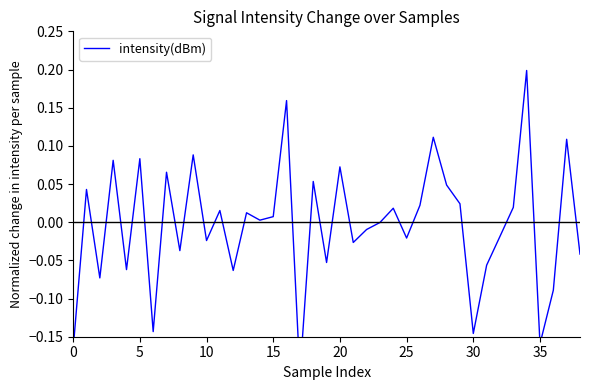

Count the number of categories in the chart.

39